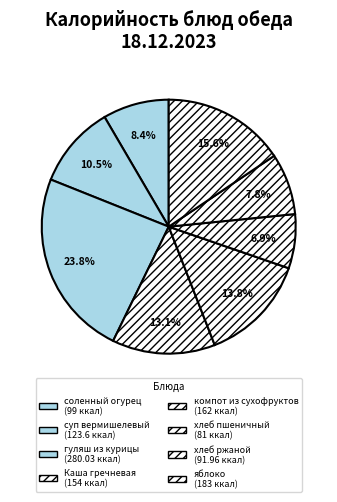

Which slice is the largest?

гуляш из курицы